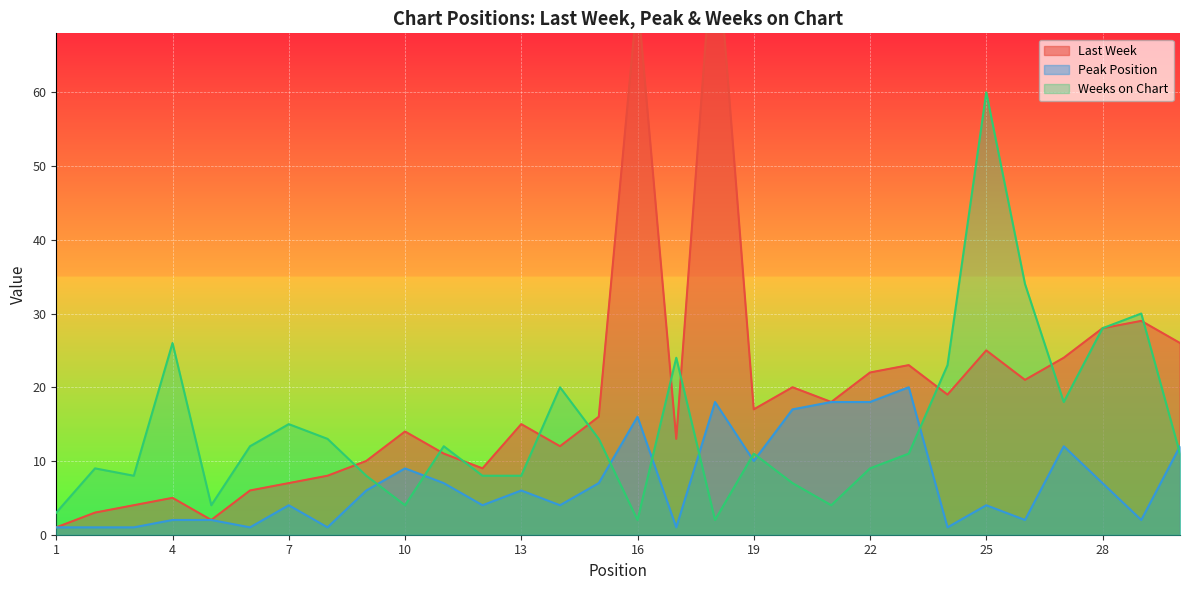

What is the difference between the Weeks on Chart values at 4 and 16?

24